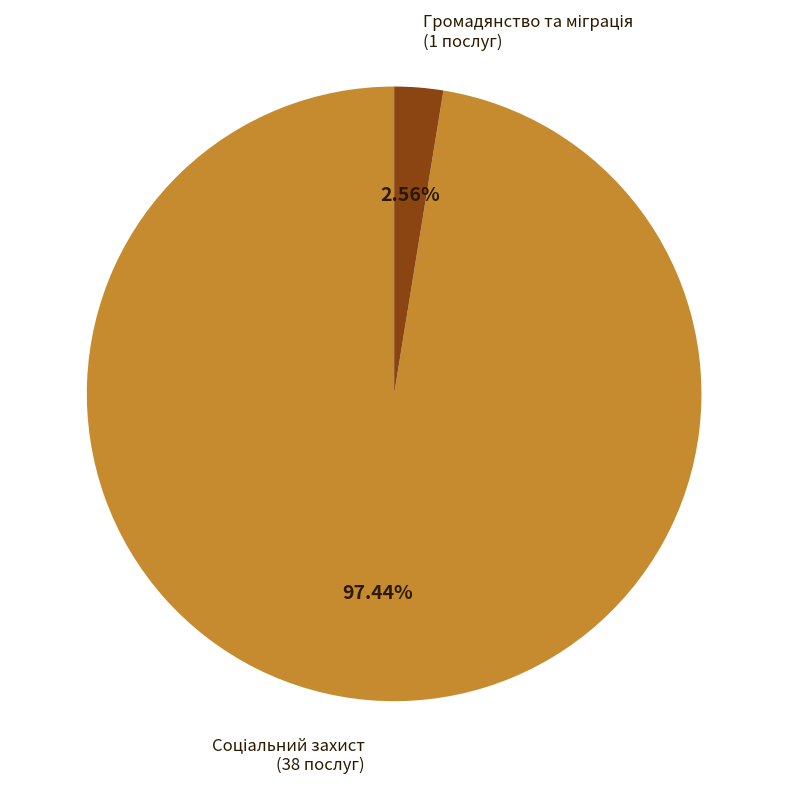

Does any single category account for the majority?

Yes